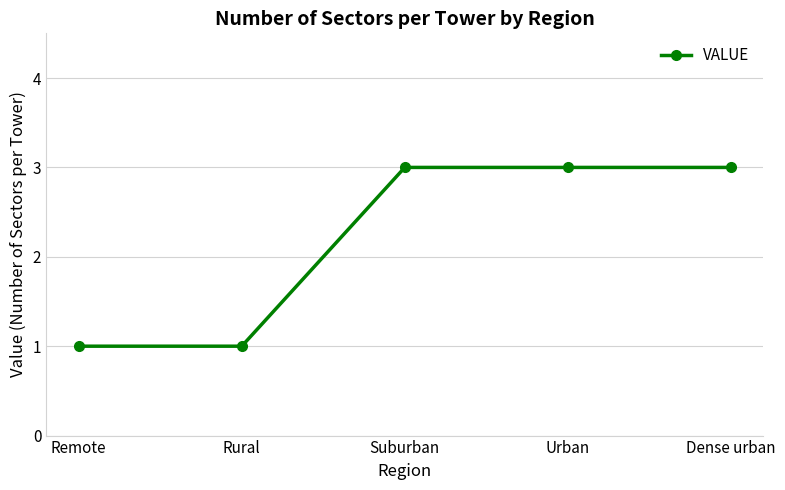

True or false: the data has more than 2 interior local peaks.

False